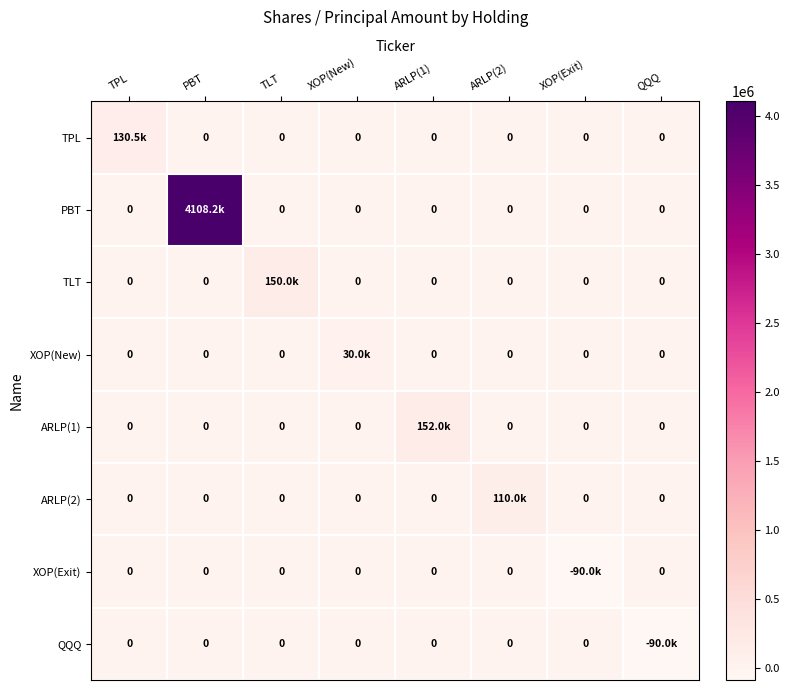

Which label corresponds to the smallest value in the chart?

XOP(Exit)